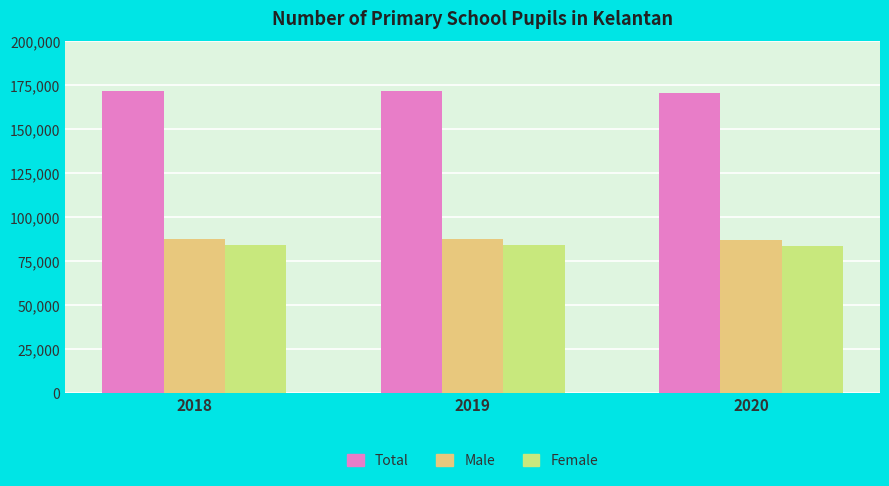

What is the difference between the Female values at 2019 and 2020?

586